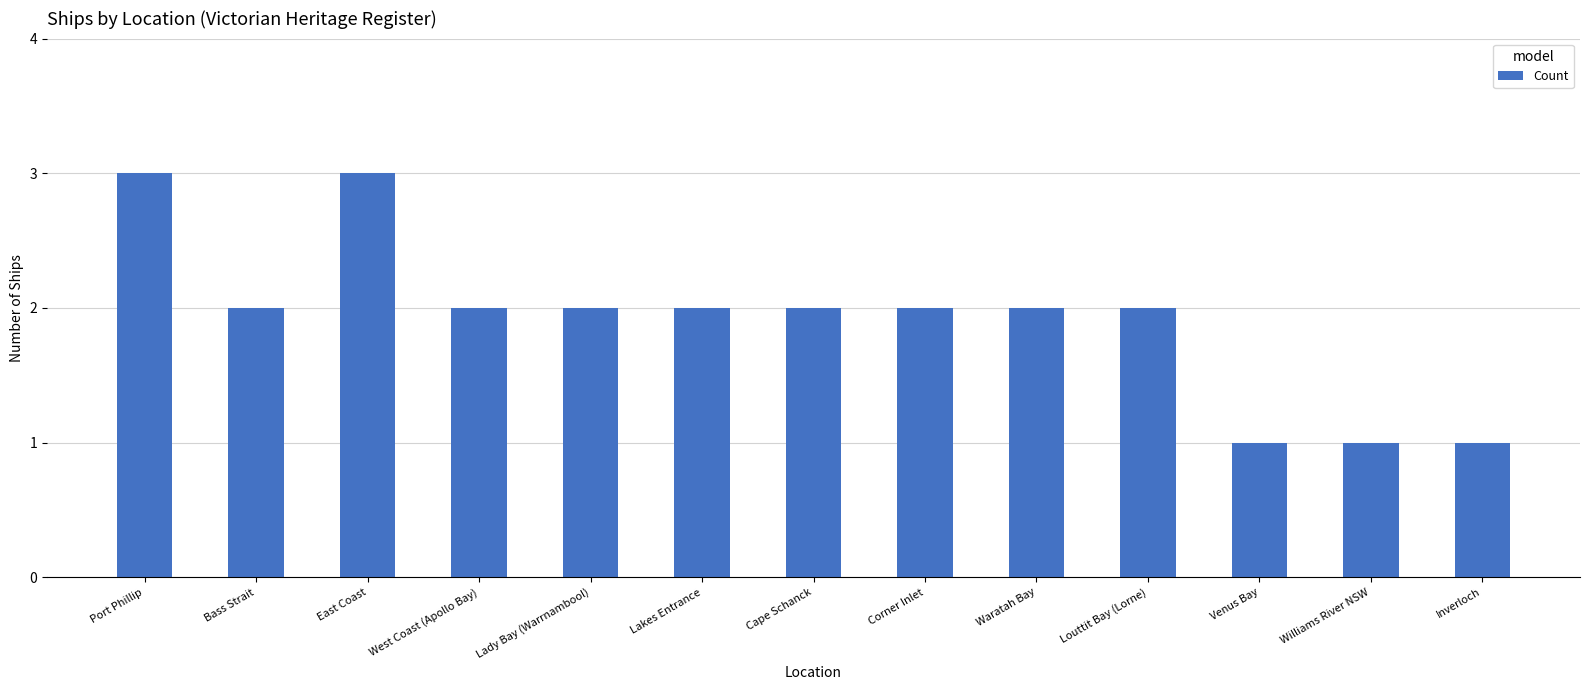

What is the ratio of the value at Louttit Bay (Lorne) to the value at Port Phillip?

0.7